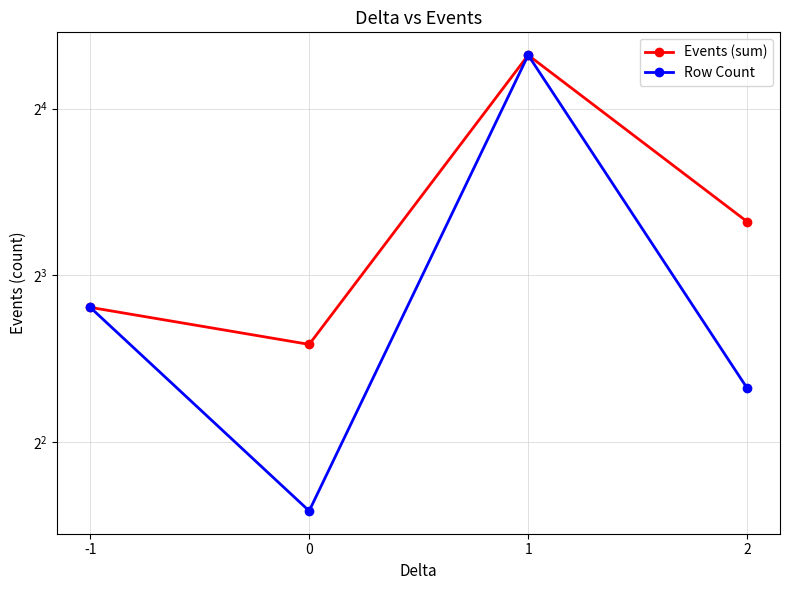

How many interior local peaks does the Row Count series have?

1